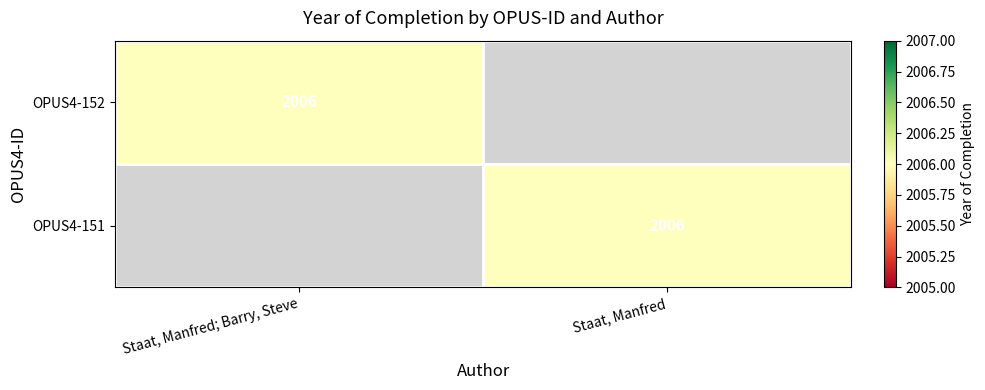

Which has a higher value, Staat, Manfred or Staat, Manfred; Barry, Steve?

Staat, Manfred; Barry, Steve